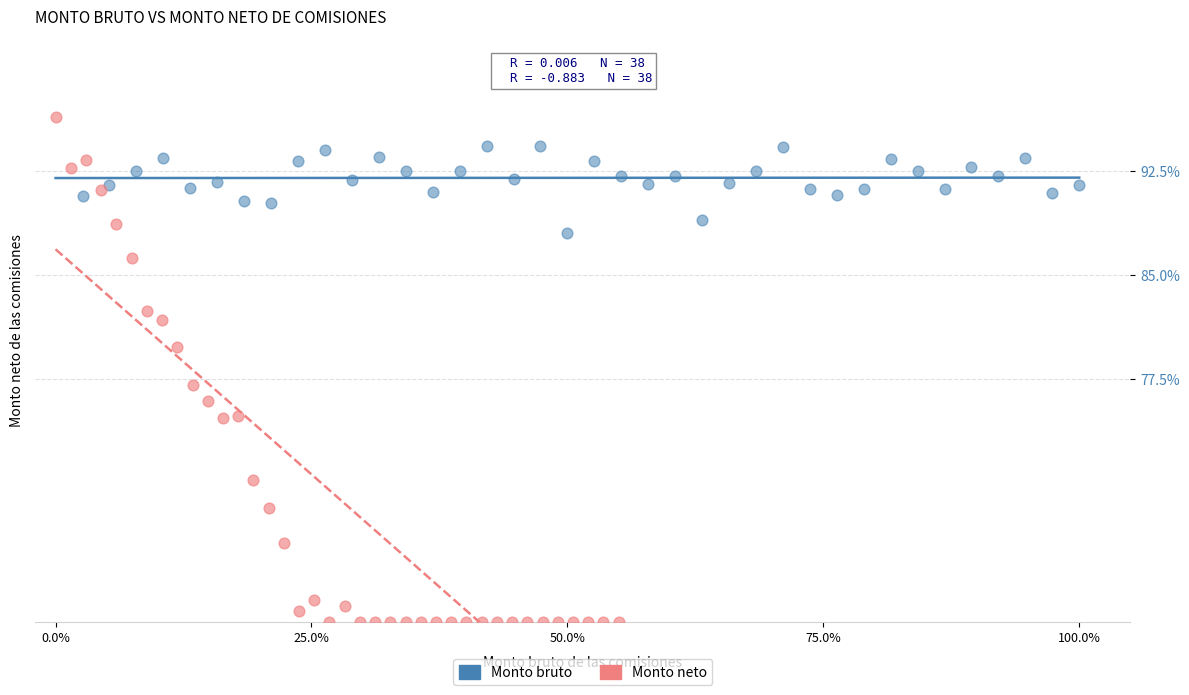

Which series has the widest spread of Y values?

Monto neto